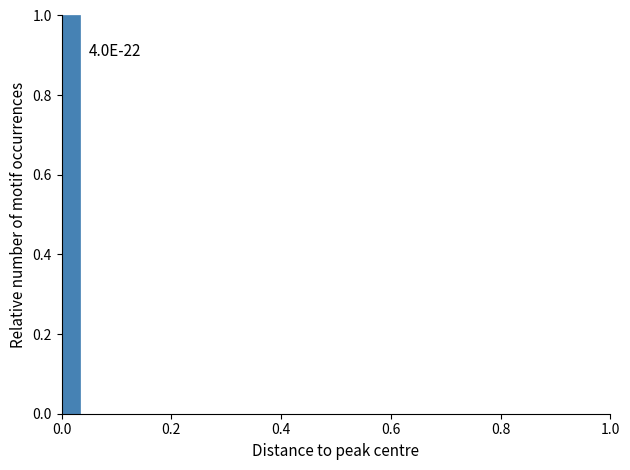

Read against the x-axis, roughly where is the centre of the tallest bar?

0.02